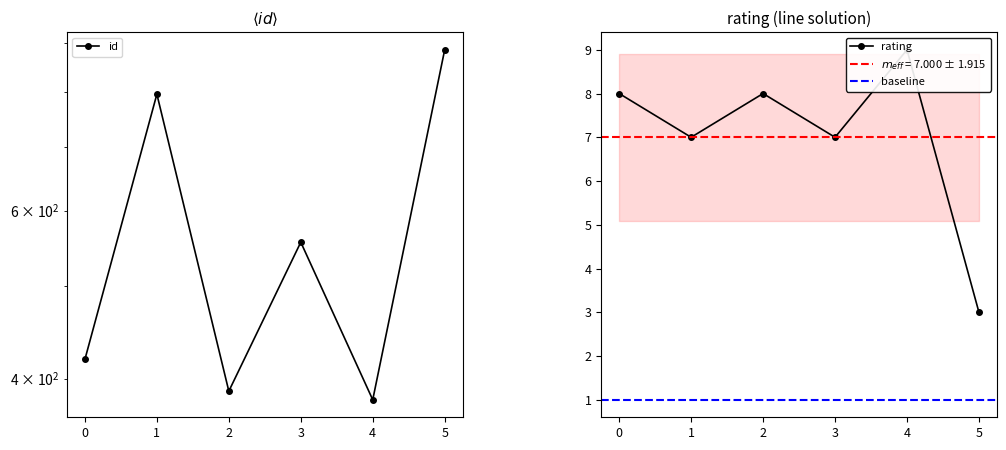

True or false: rating and id intersect in this chart.

False